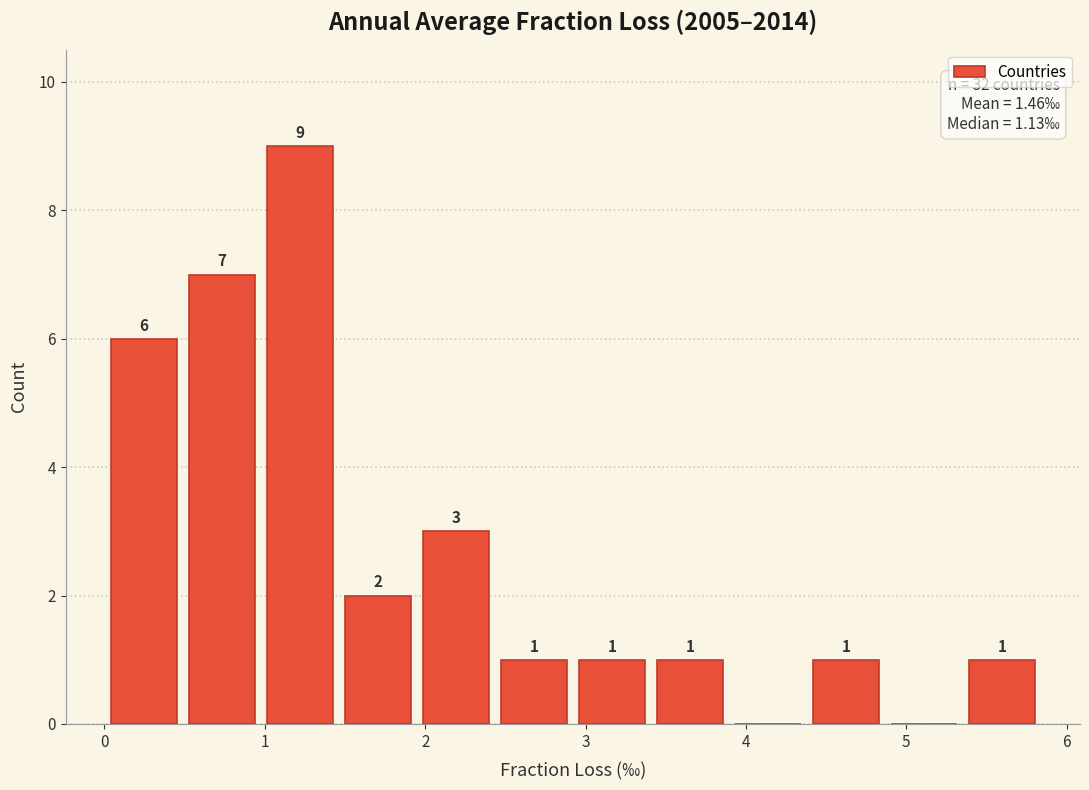

Which range on the x-axis has the tallest bar?

1.0 to 1.5